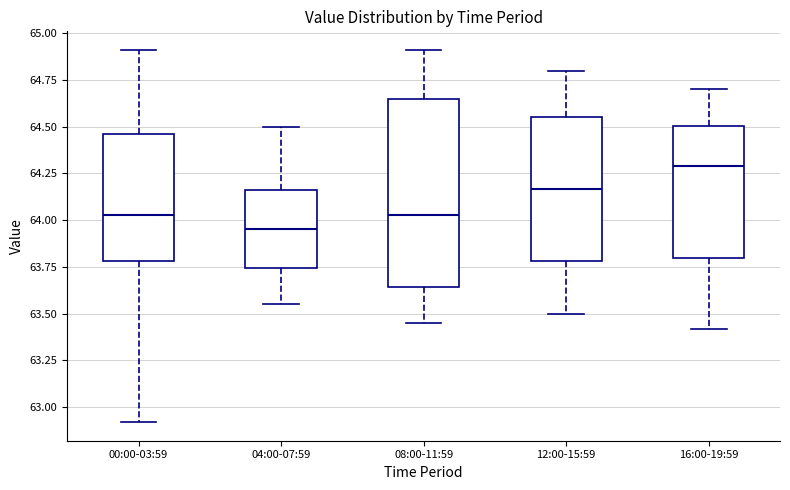

Reading left to right, read every box against the y-axis: the position of its median line, the range the box covers, and the ends of its whiskers. The values are not printed on the chart, so give them approximately, as read against the axis.

00:00-03:59: median 64.05, box 63.80 to 64.45, whiskers 62.90 to 64.90
04:00-07:59: median 63.95, box 63.75 to 64.15, whiskers 63.55 to 64.50
08:00-11:59: median 64.05, box 63.65 to 64.65, whiskers 63.45 to 64.90
12:00-15:59: median 64.15, box 63.80 to 64.55, whiskers 63.50 to 64.80
16:00-19:59: median 64.30, box 63.80 to 64.50, whiskers 63.40 to 64.70